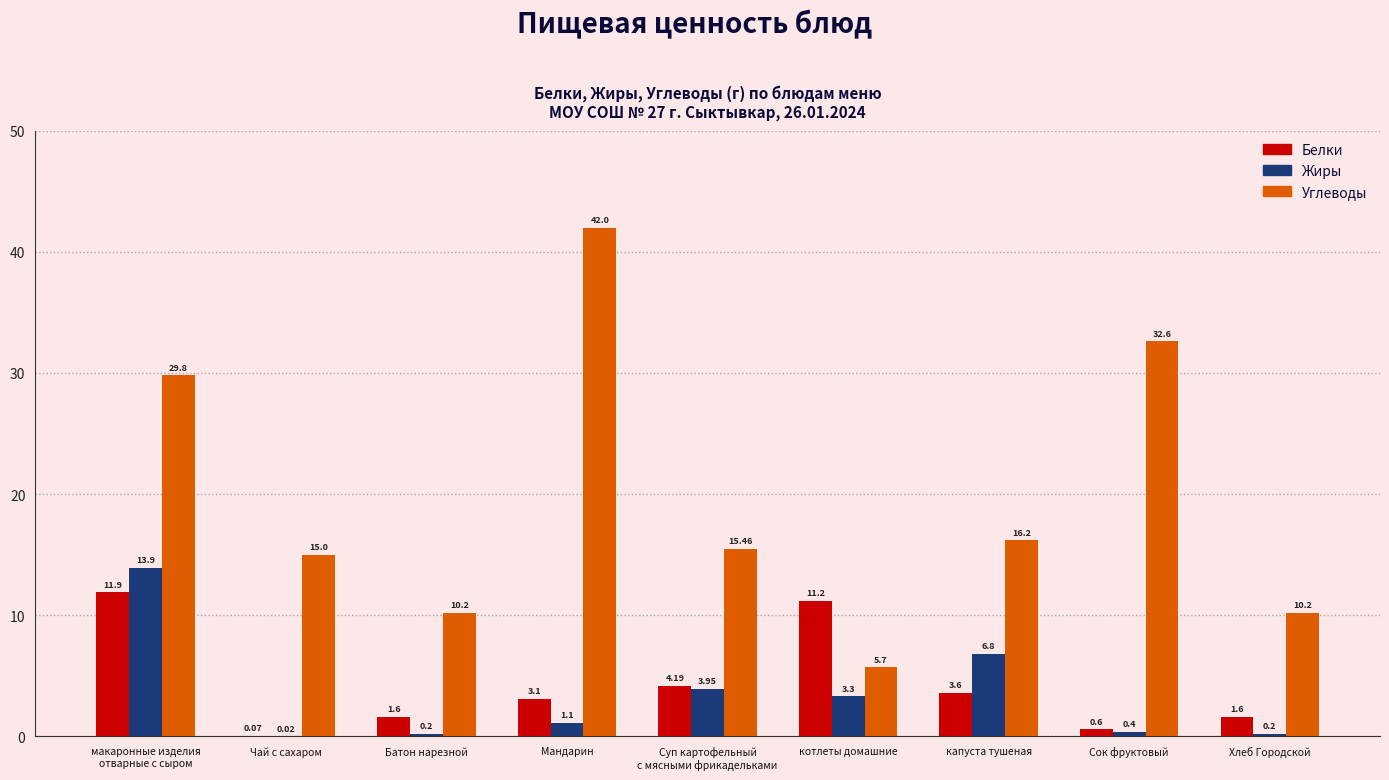

How many distinct data groups are displayed?

3